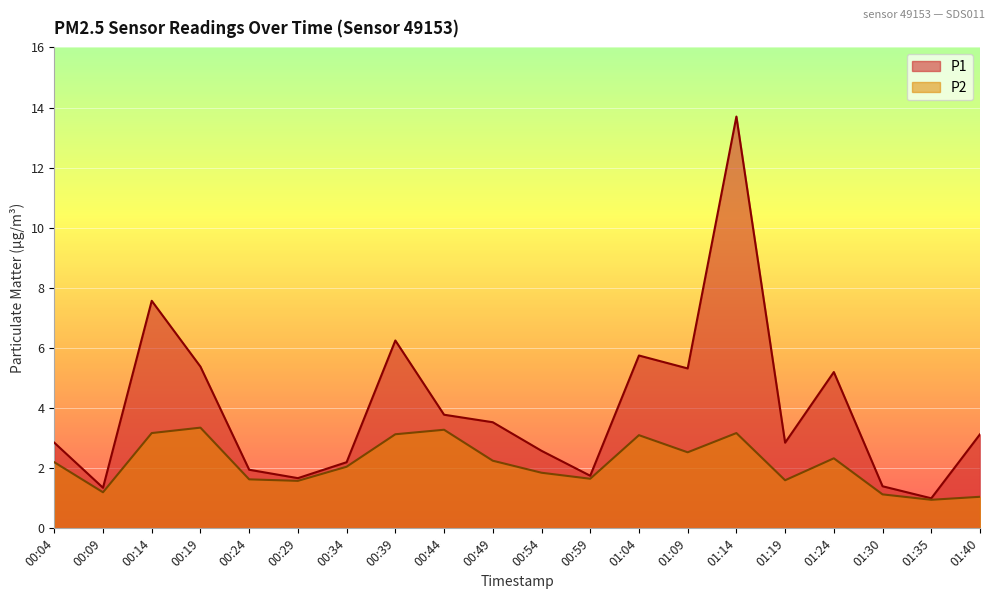

Where is P1 nearest to the value 7?

00:14